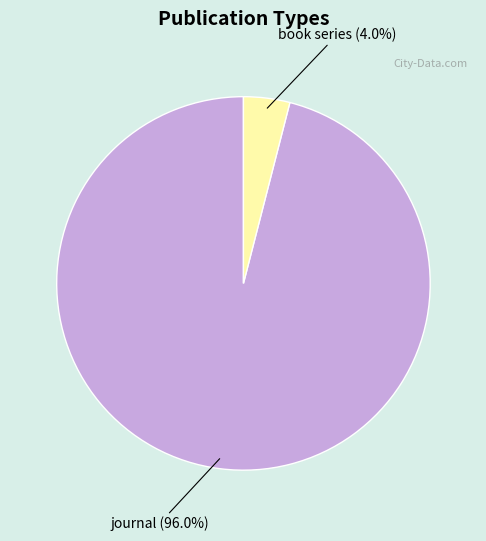

Between book series and journal, which is larger?

journal